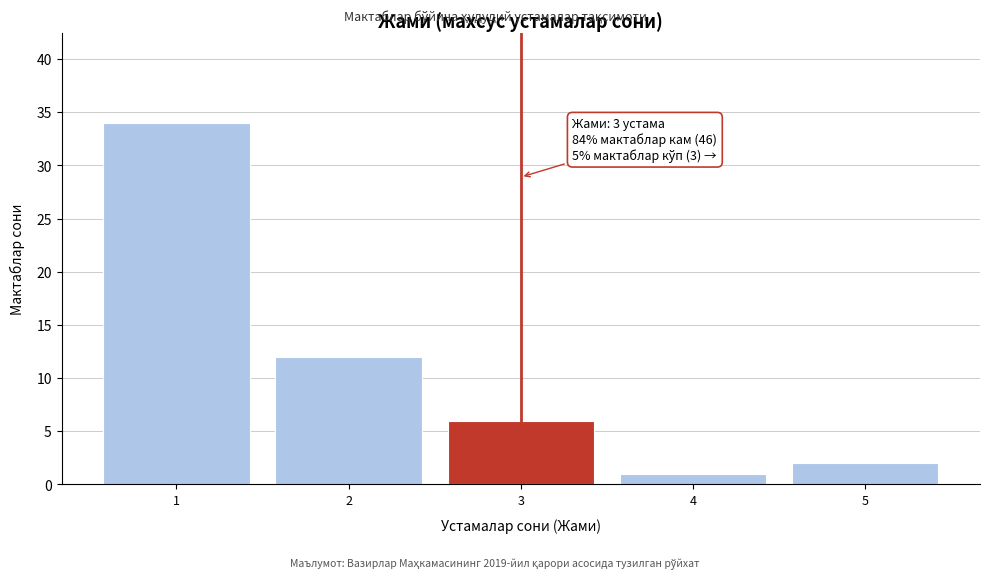

Reading left to right, list all the values displayed in this chart.

1=34	2=12	3=6	4=1	5=2